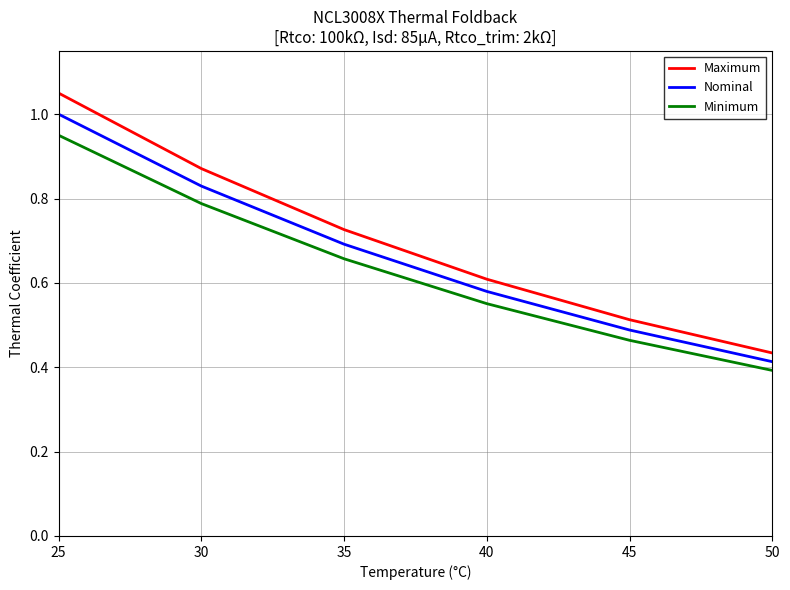

List the series in order of their peak value, lowest first.

Minimum, Nominal, Maximum